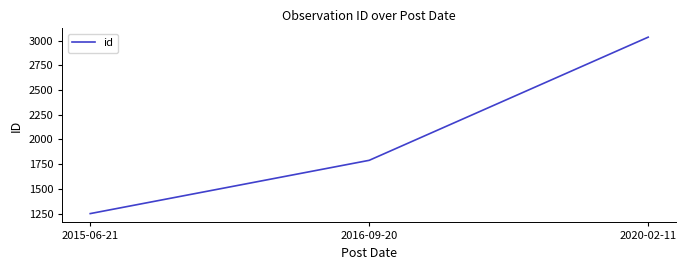

What is the greatest value displayed?

3035